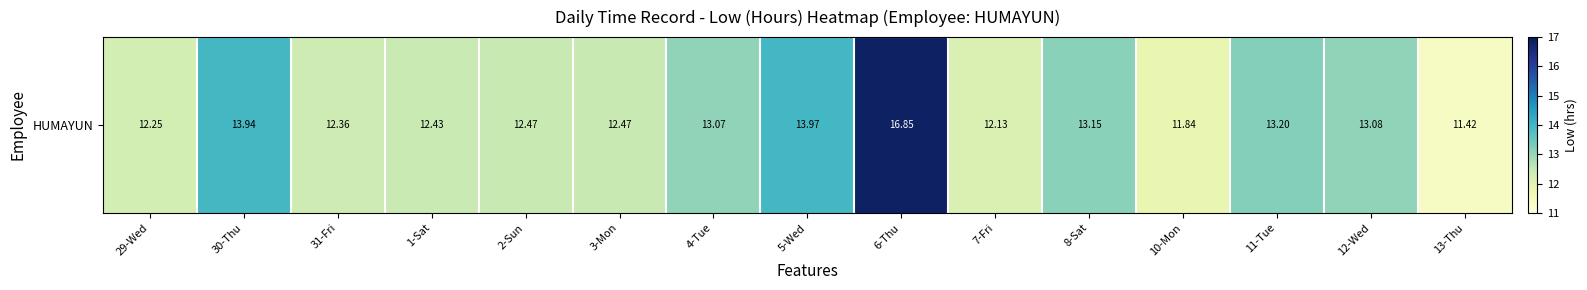

Reading left to right, extract all data points from this chart.

29-Wed=12.2	30-Thu=13.9	31-Fri=12.4	1-Sat=12.4	2-Sun=12.5	3-Mon=12.5	4-Tue=13.1	5-Wed=14.0	6-Thu=16.9	7-Fri=12.1	8-Sat=13.2	10-Mon=11.8	11-Tue=13.2	12-Wed=13.1	13-Thu=11.4